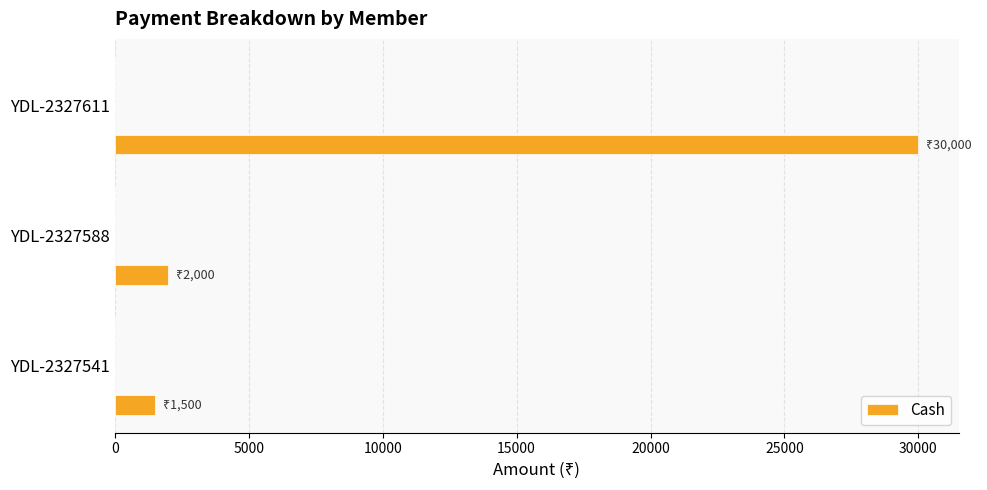

Are the bars grouped side by side (vs. stacked)?

No